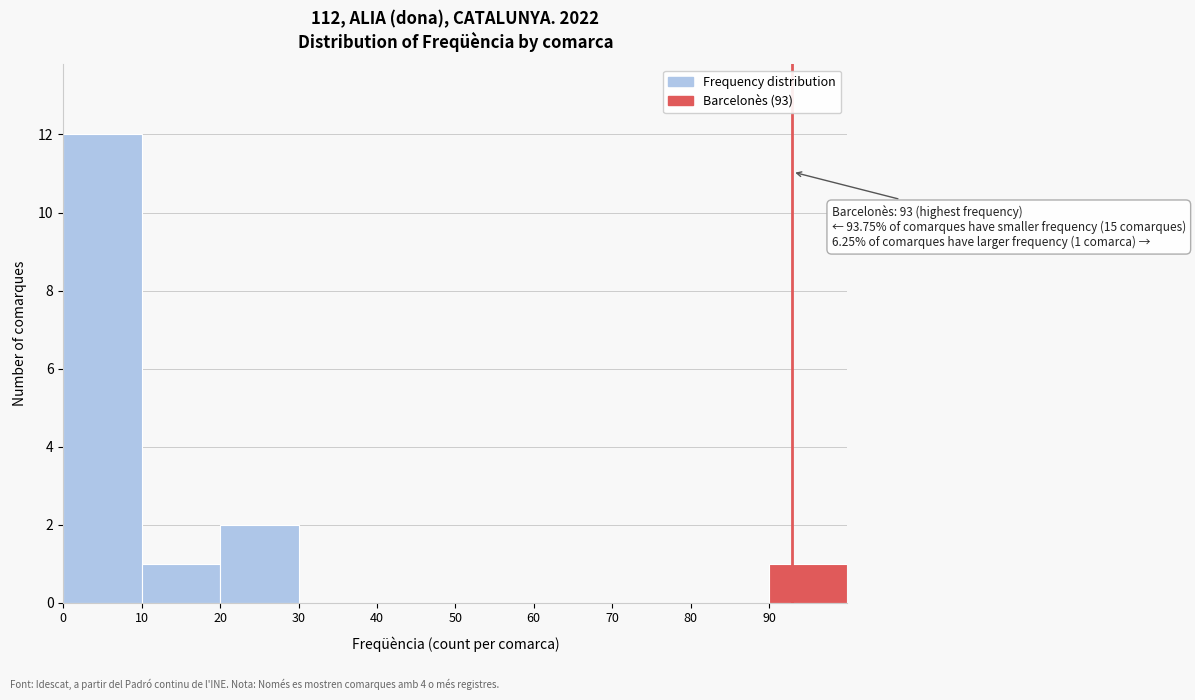

Which range on the x-axis has the tallest bar?

0 to 10